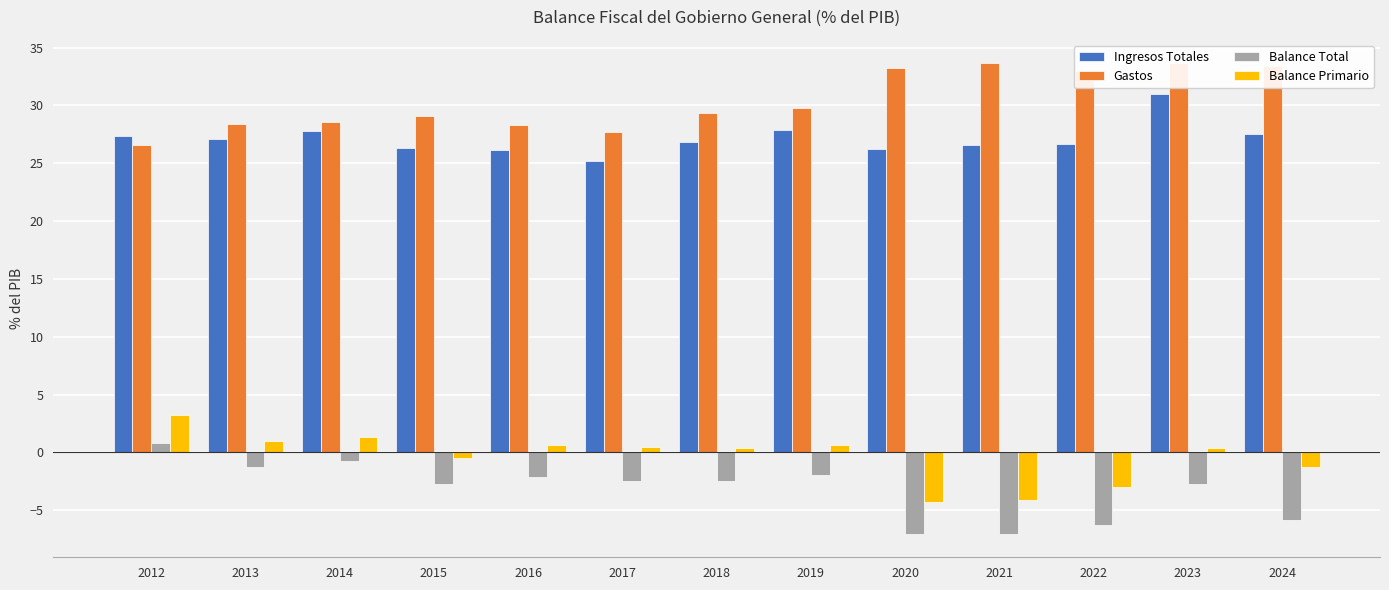

What is the average value of the Gastos series?

30.4